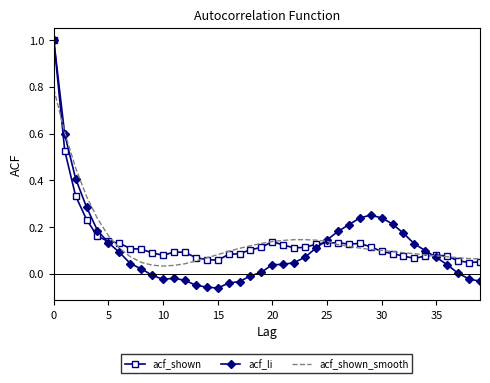

What is the maximum value shown in the chart?

1.0